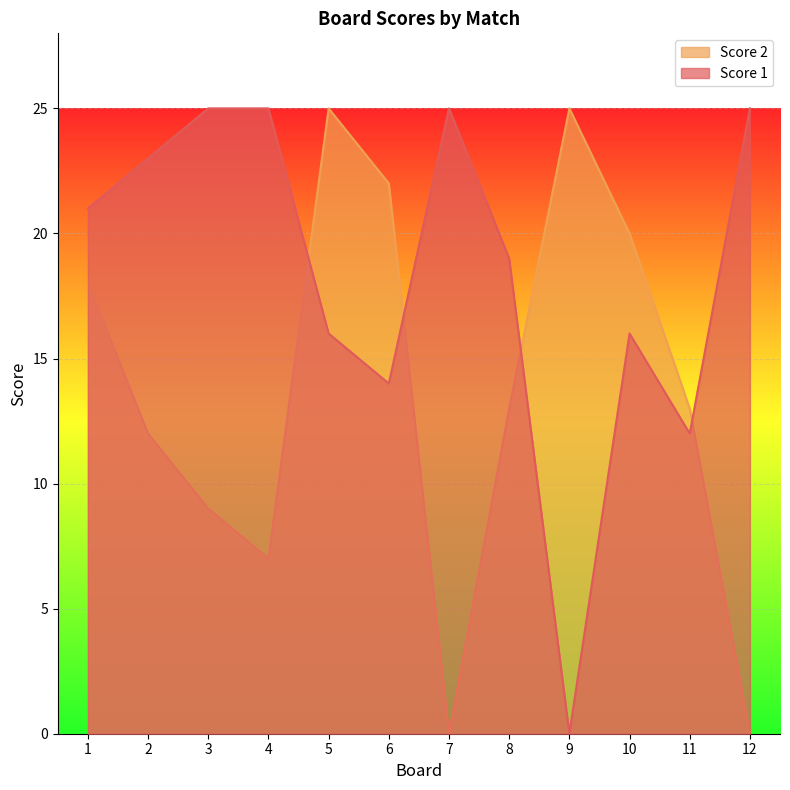

How many intersections are there between Score 2 and Score 1?

4